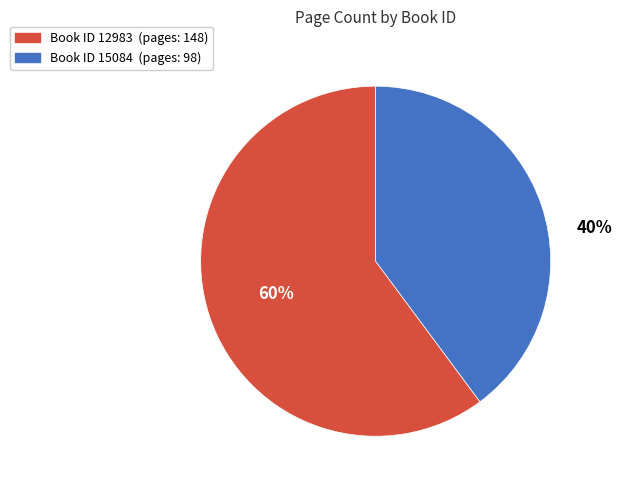

Does any single category account for the majority?

Yes